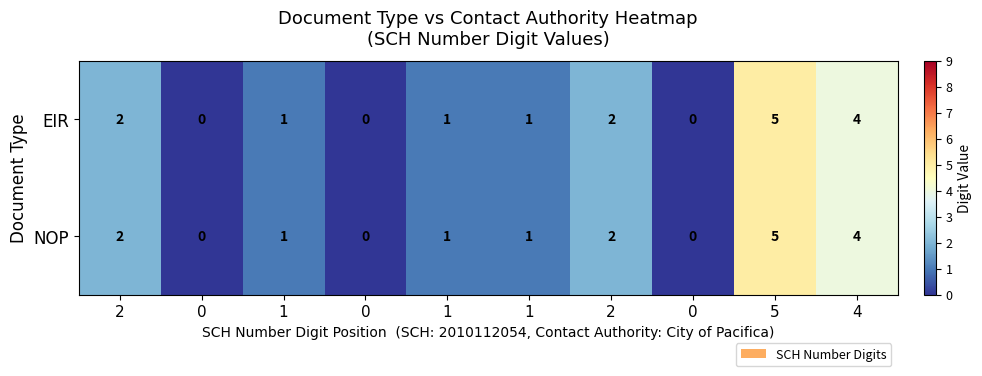

What is the total value across all series at 1?

2